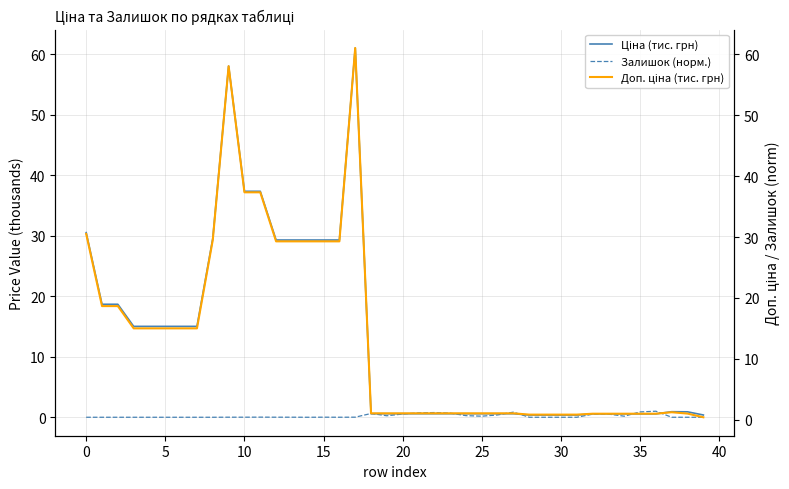

How many lines are shown in the chart?

3